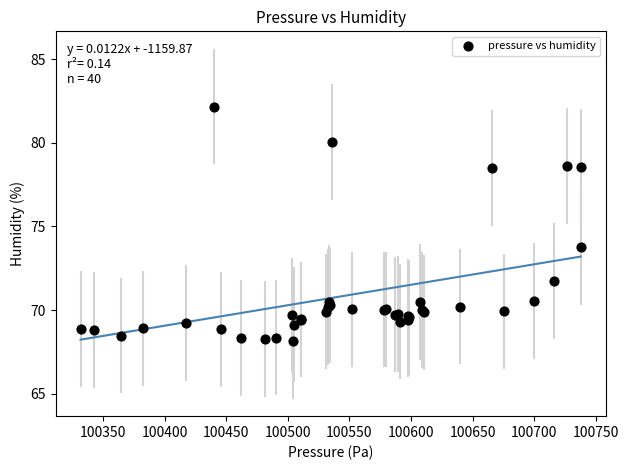

What Y value in the scatter plot is closest to 75?

73.8